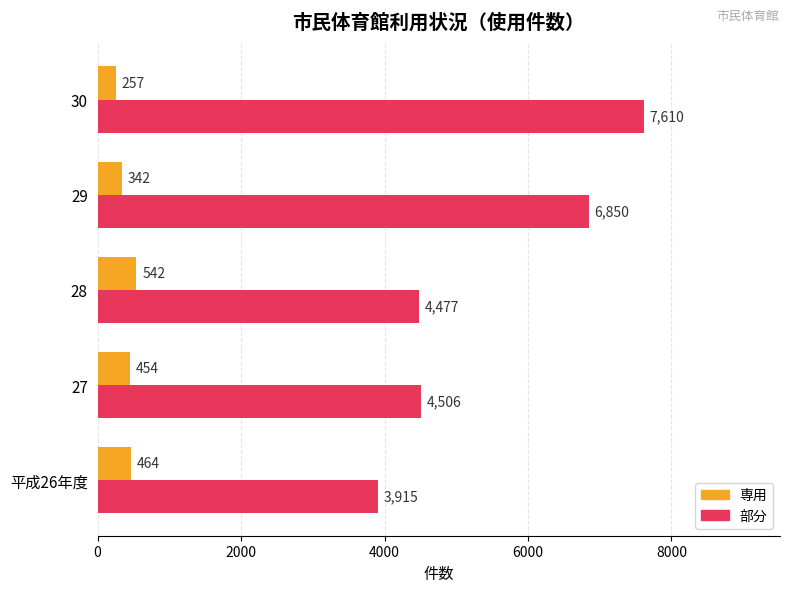

What is the difference between the 専用 values at 30 and 29?

85